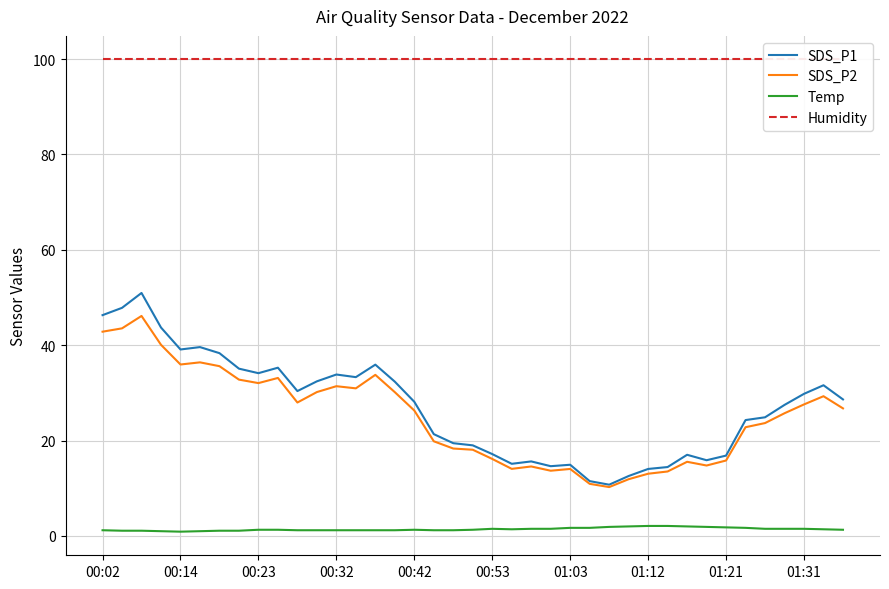

How many interior local valleys does the Temp series have?

2